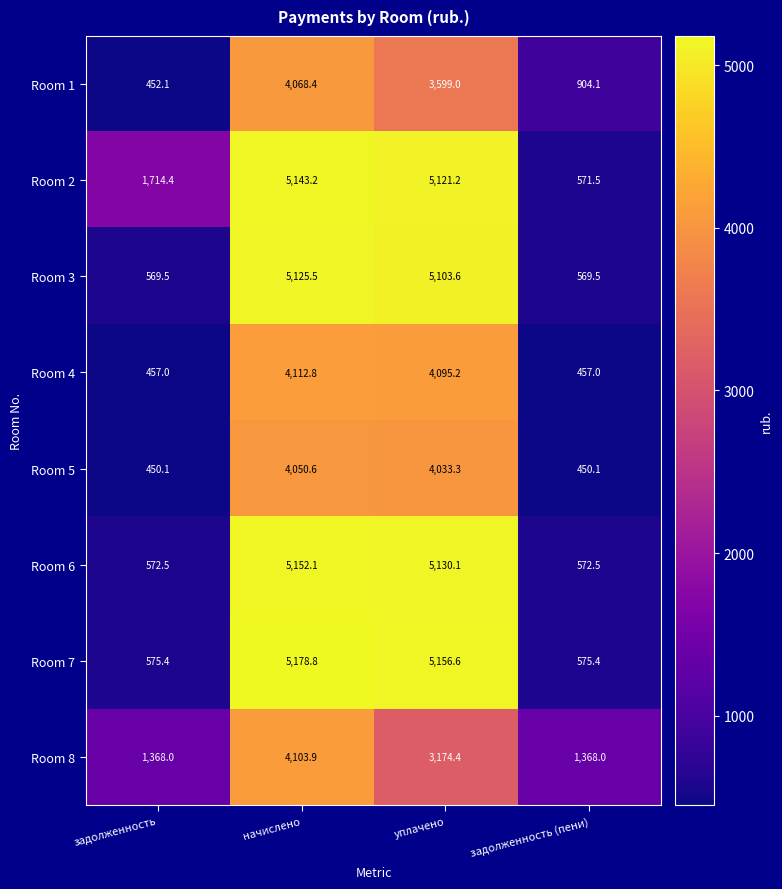

Which series changed the most between задолженность and уплачено?

Room 7